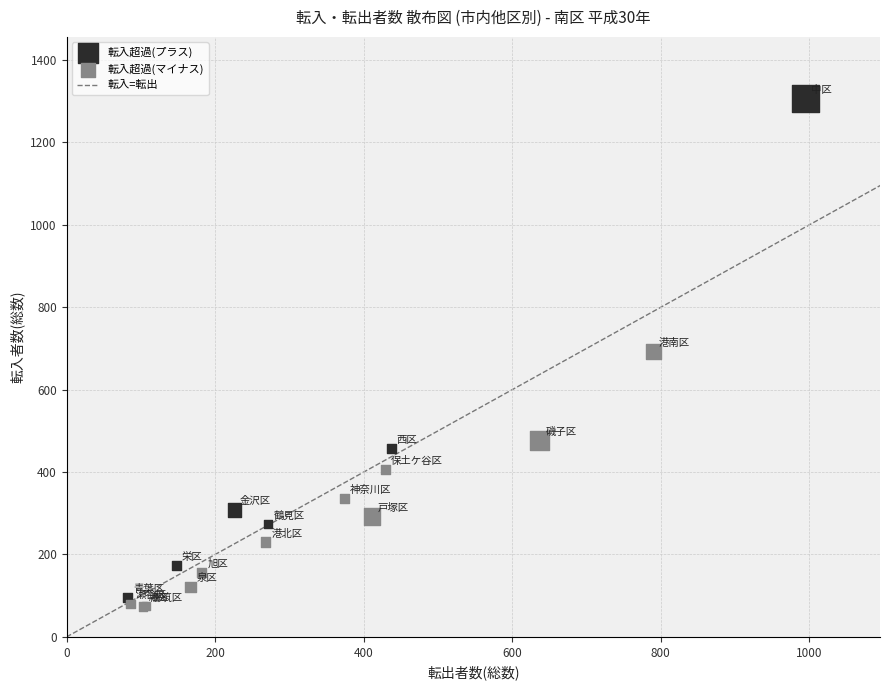

Which series has the widest spread of Y values?

転入超過(プラス)